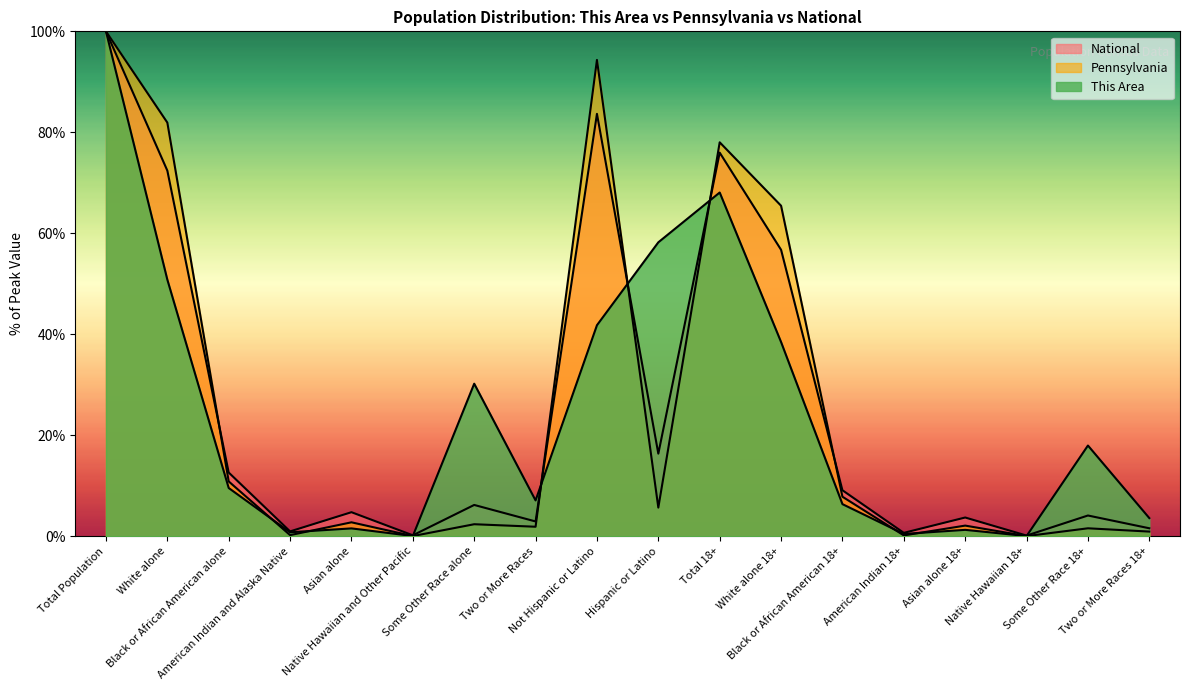

Which series has the widest spread of values?

Pennsylvania